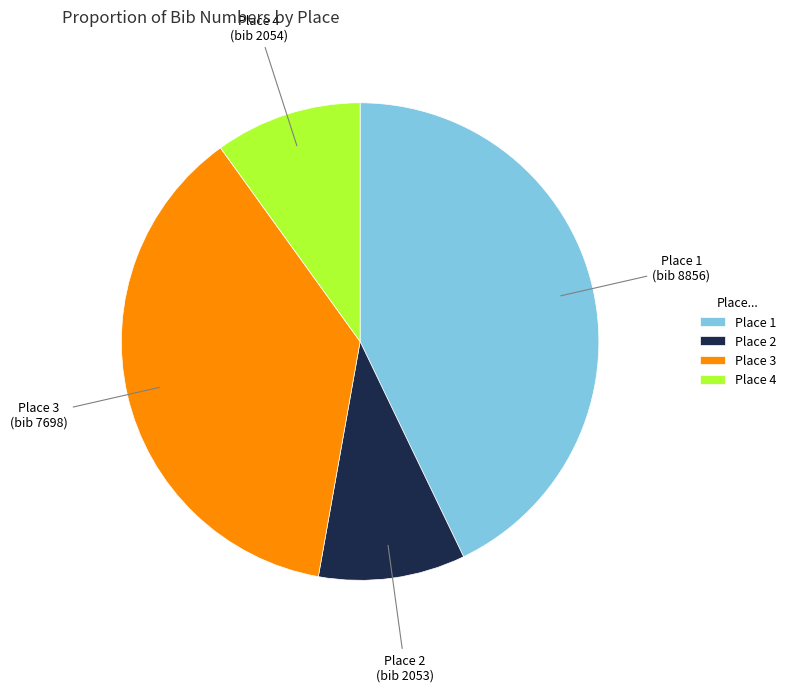

Is there any slice that represents more than half of the pie?

No